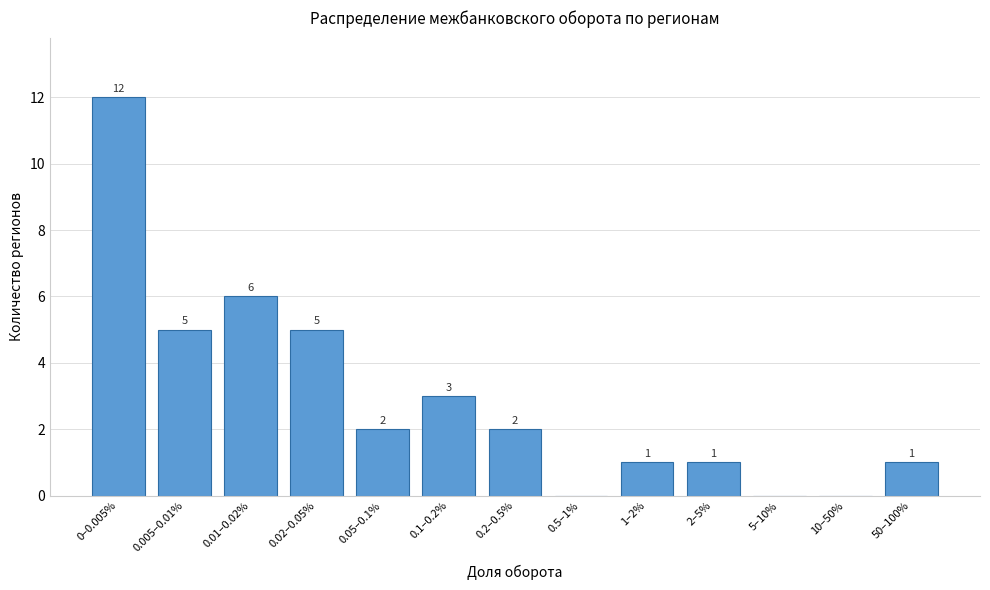

Reading left to right, list all the values displayed in this chart.

0–0.005%=12	0.005–0.01%=5	0.01–0.02%=6	0.02–0.05%=5	0.05–0.1%=2	0.1–0.2%=3	0.2–0.5%=2	0.5–1%=0	1–2%=1	2–5%=1	5–10%=0	10–50%=0	50–100%=1